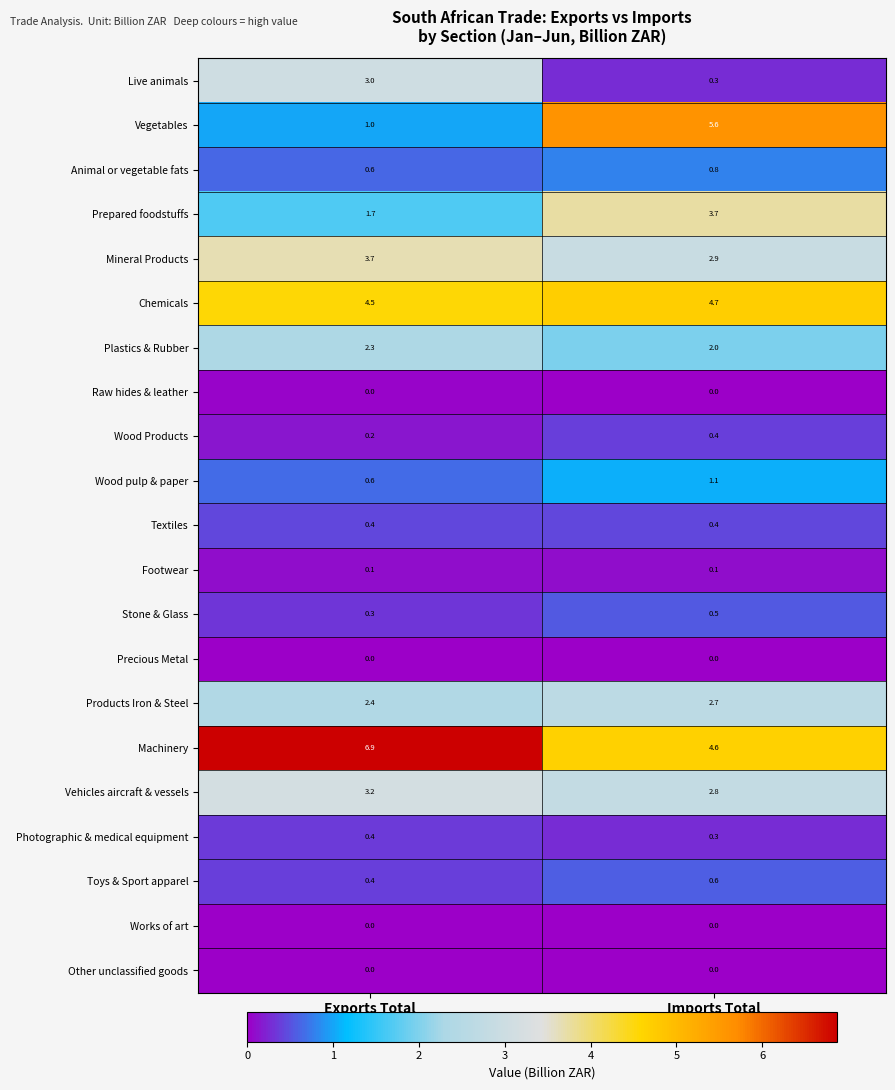

Which series has the largest total across all categories?

Machinery